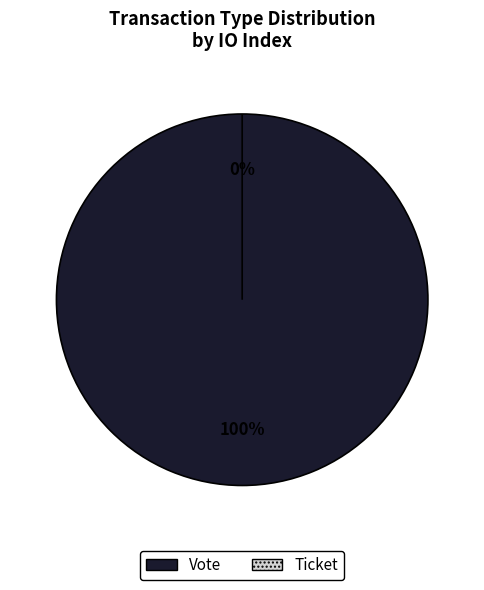

To the nearest percent, what is the difference between the largest and smallest slice percentages?

100%